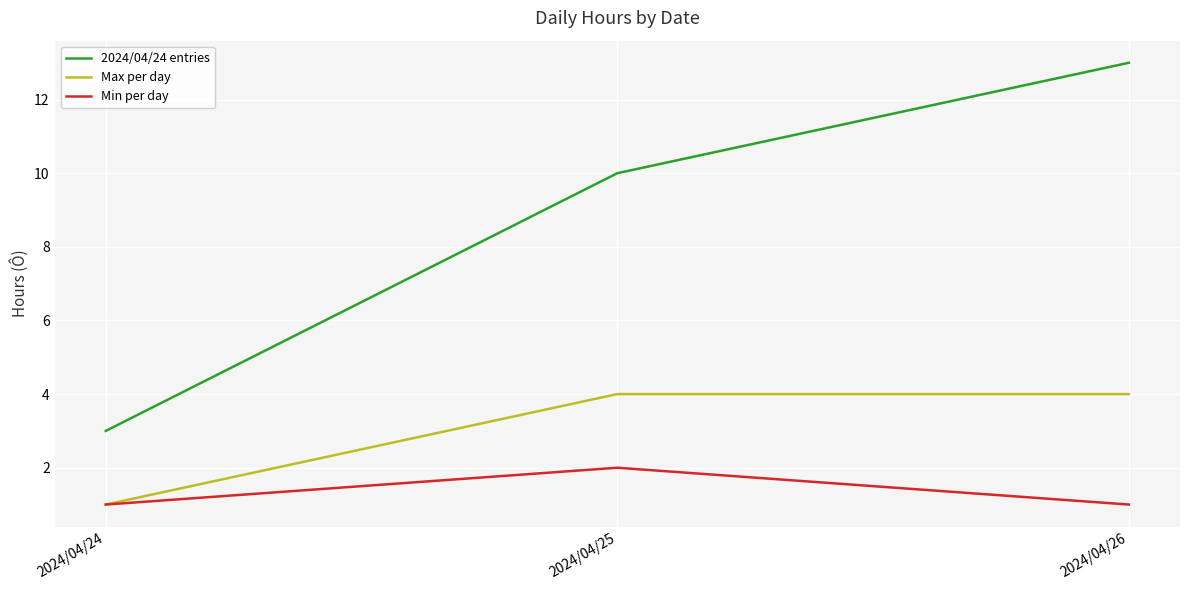

The Min per day series shows 2 at 2024/04/26. True or false?

False